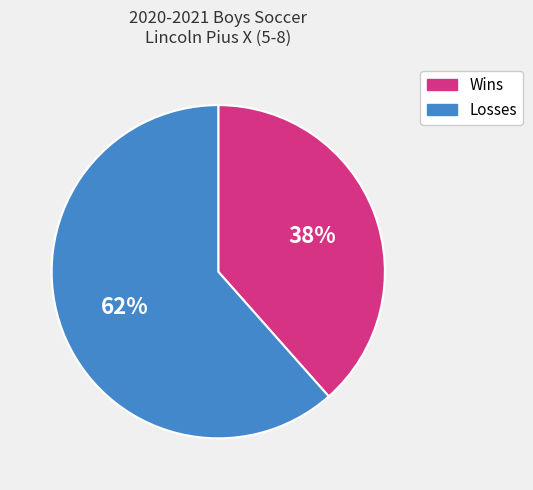

What is the ratio of the value at Wins to the value at Losses?

0.6